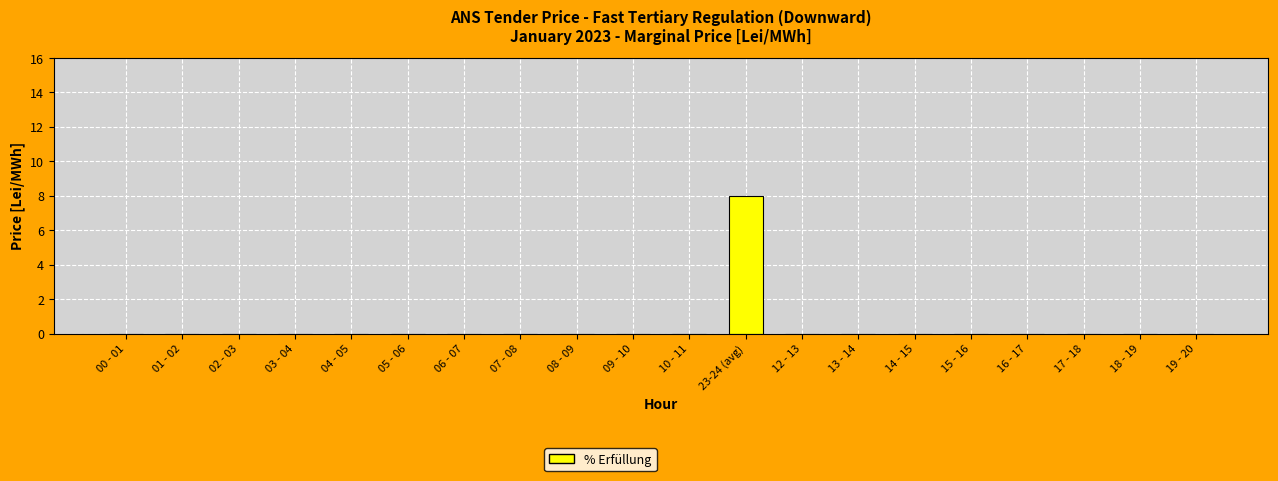

The chart shows a value of 0 at 06 - 07. True or false?

True